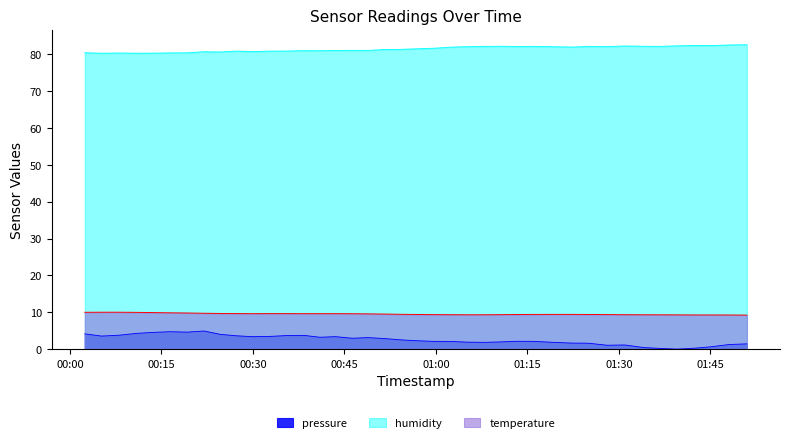

Which series has the largest total across all categories?

humidity